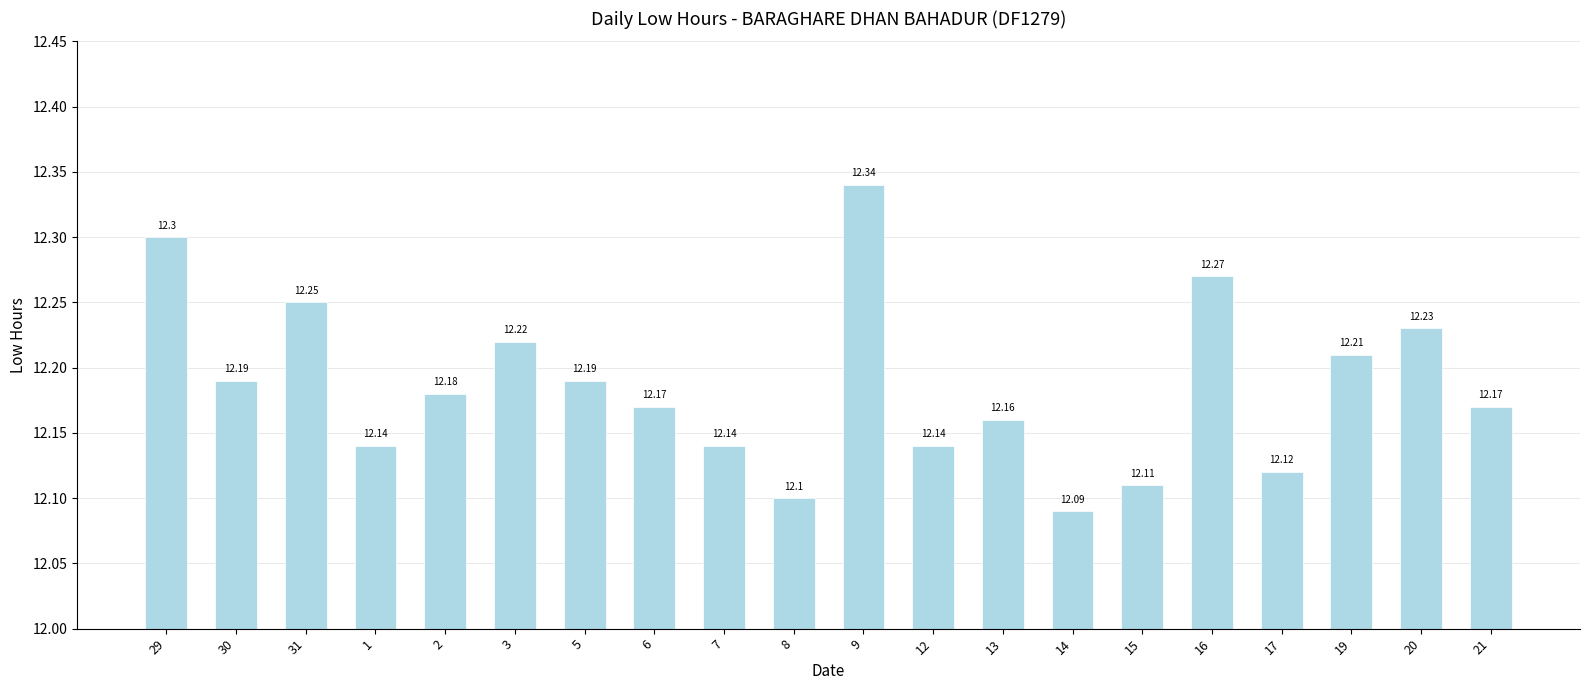

Does the chart contain any negative values?

No